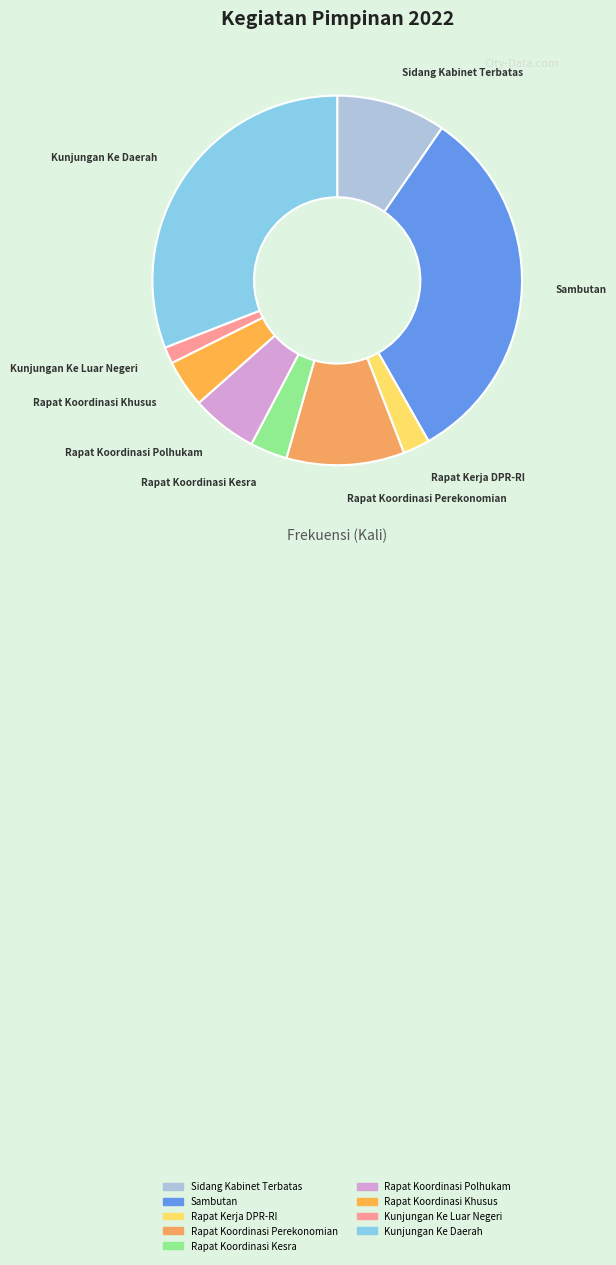

Count the number of slices in the pie.

9